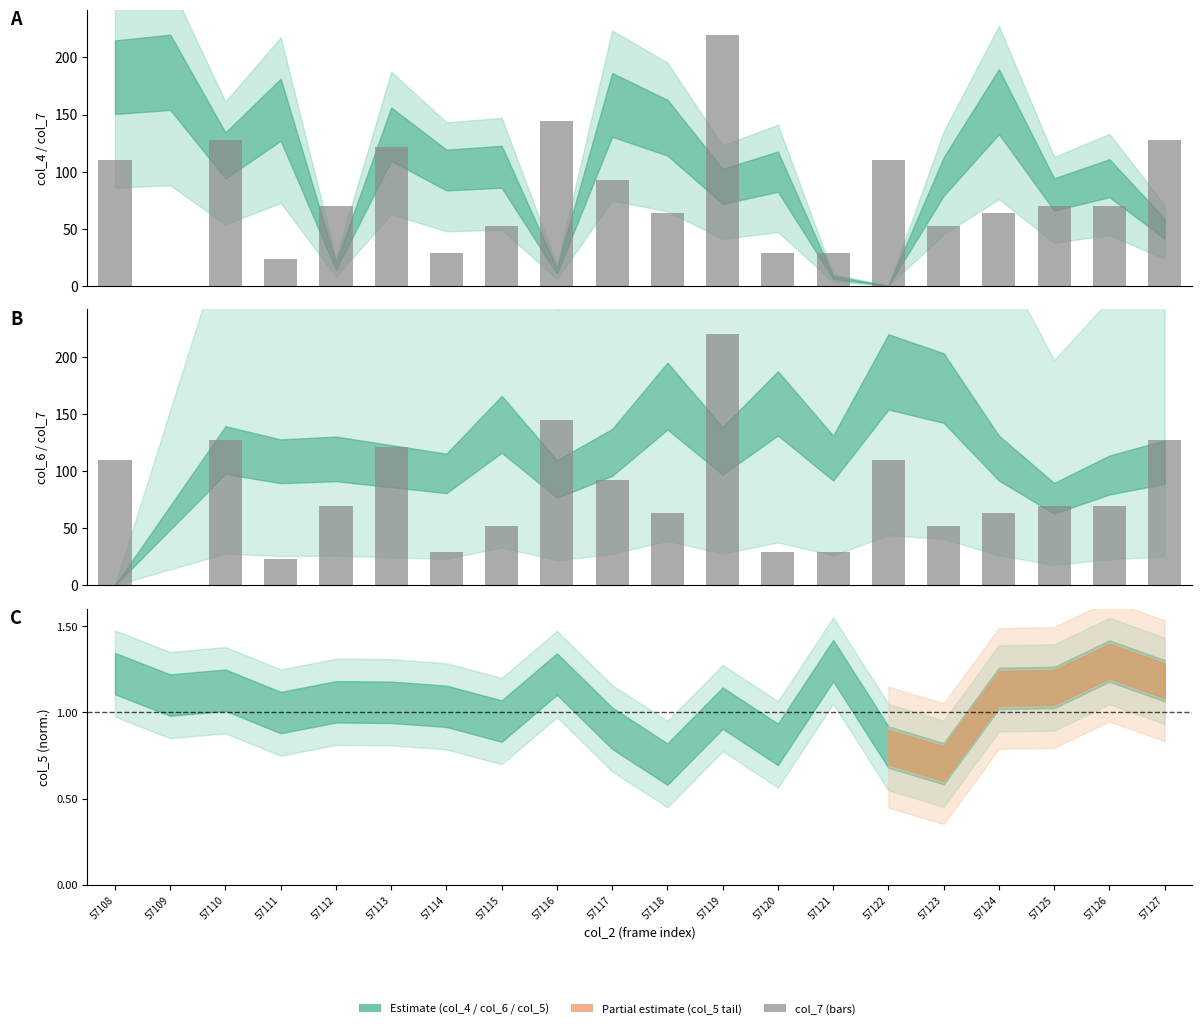

How many data points are above 69?

11